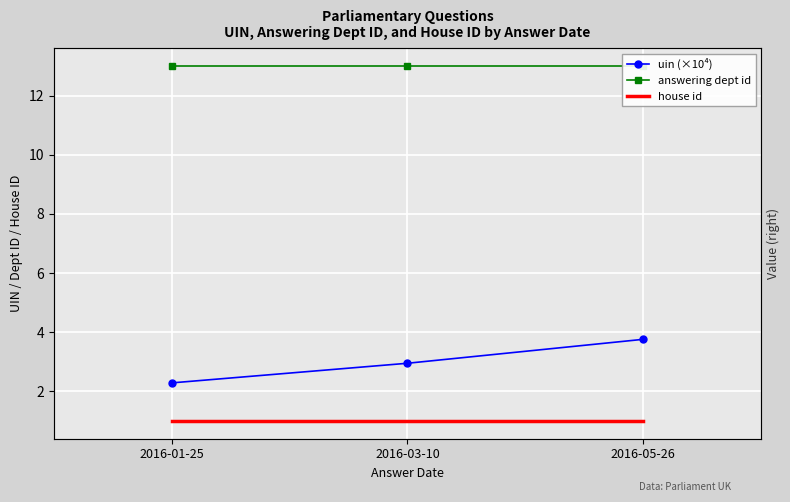

Rank the categories by uin (×10⁴) value from lowest to highest.

2016-01-25, 2016-03-10, 2016-05-26